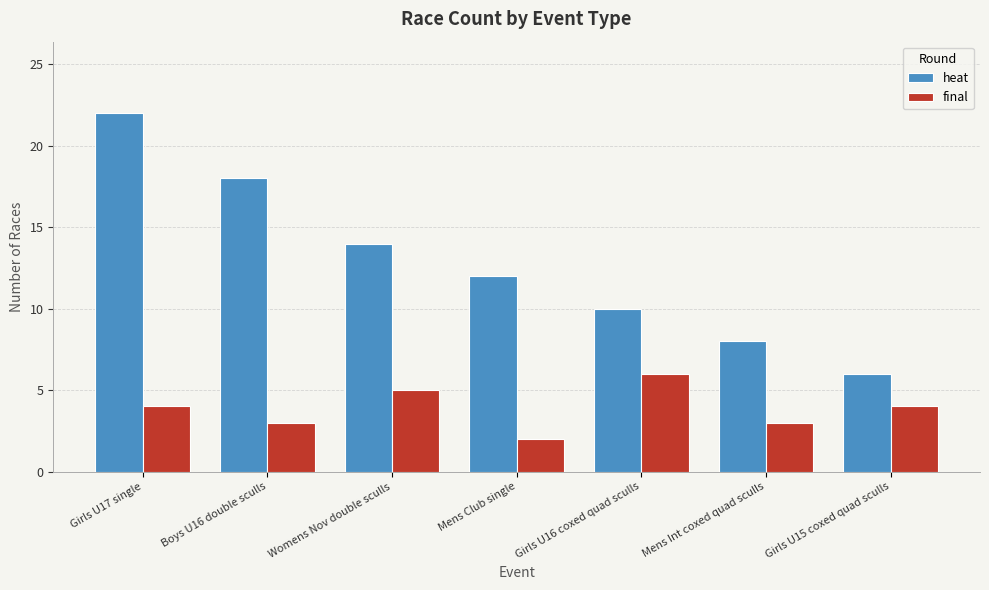

What is the value of the heat bar at the 5th from the left?

10